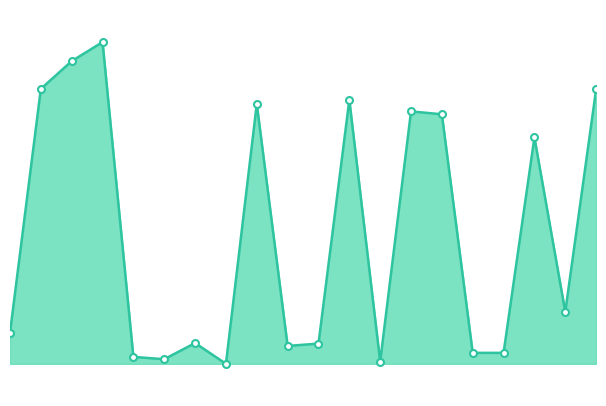

Where is the data nearest to the value 20316?

08:30